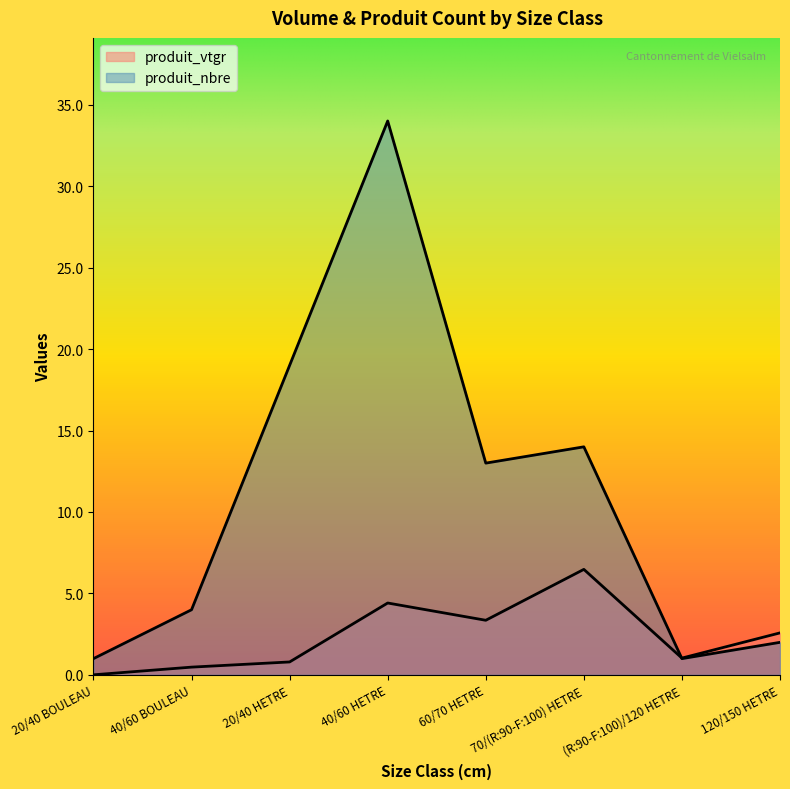

Is it true that produit_vtgr equals 2.2 at 40/60 HETRE?

False